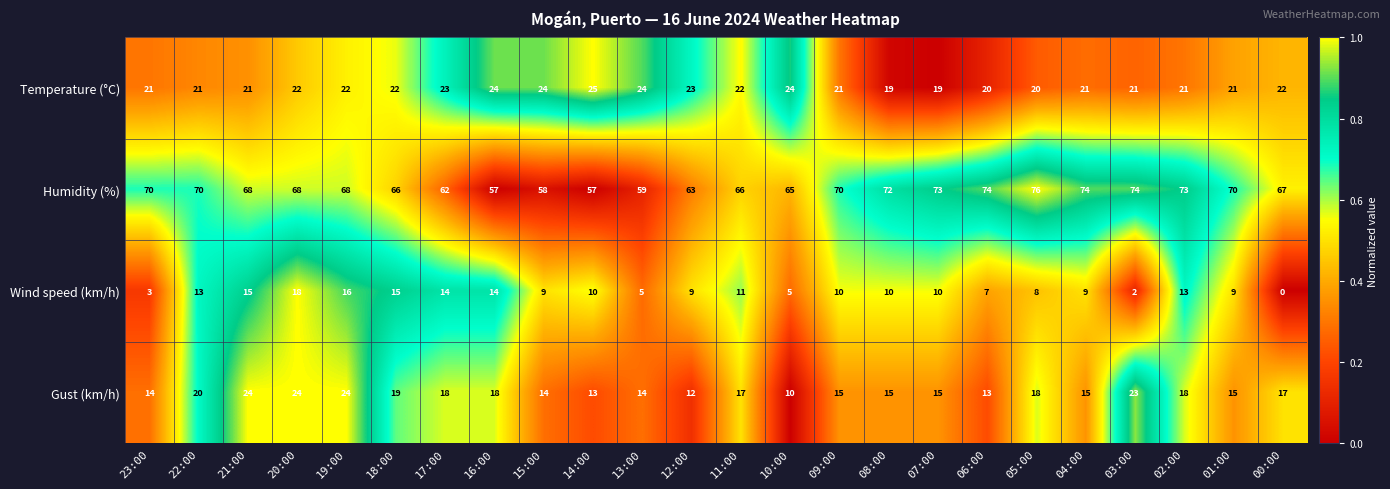

What is the total value across all series at 19:00?

130